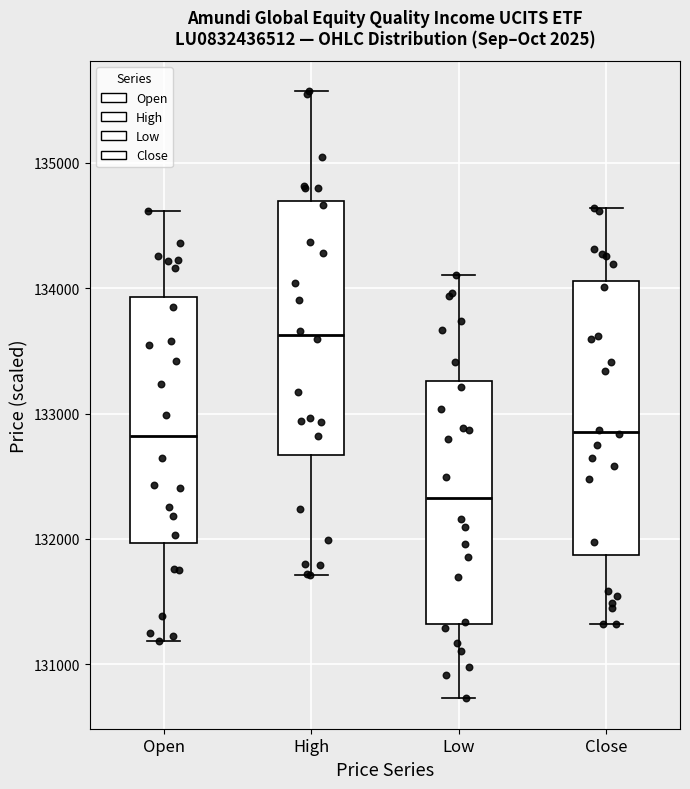

Reading left to right, read every box against the y-axis: the position of its median line, the range the box covers, and the ends of its whiskers. The values are not printed on the chart, so give them approximately, as read against the axis.

Open: median 132800, box 132000 to 133900, whiskers 131200 to 134600
High: median 133600, box 132700 to 134700, whiskers 131700 to 135600
Low: median 132300, box 131300 to 133300, whiskers 130700 to 134100
Close: median 132900, box 131900 to 134100, whiskers 131300 to 134600